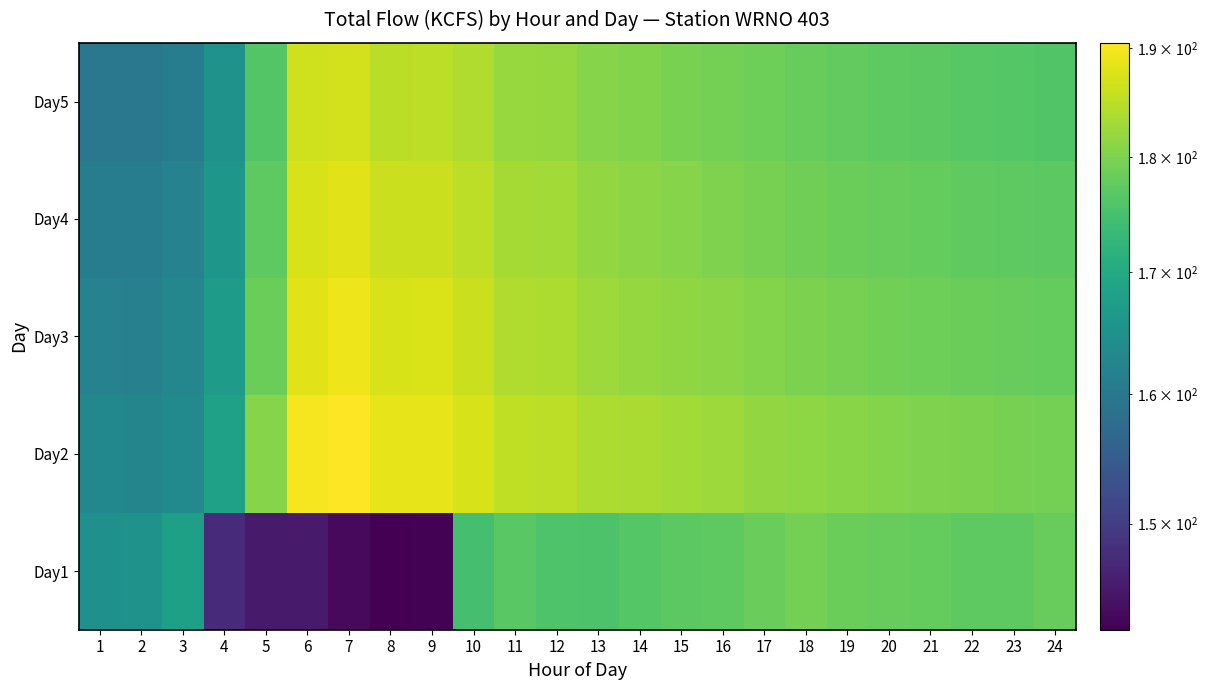

At 5, list the series in order from smallest to largest.

Day1, Day5, Day4, Day3, Day2